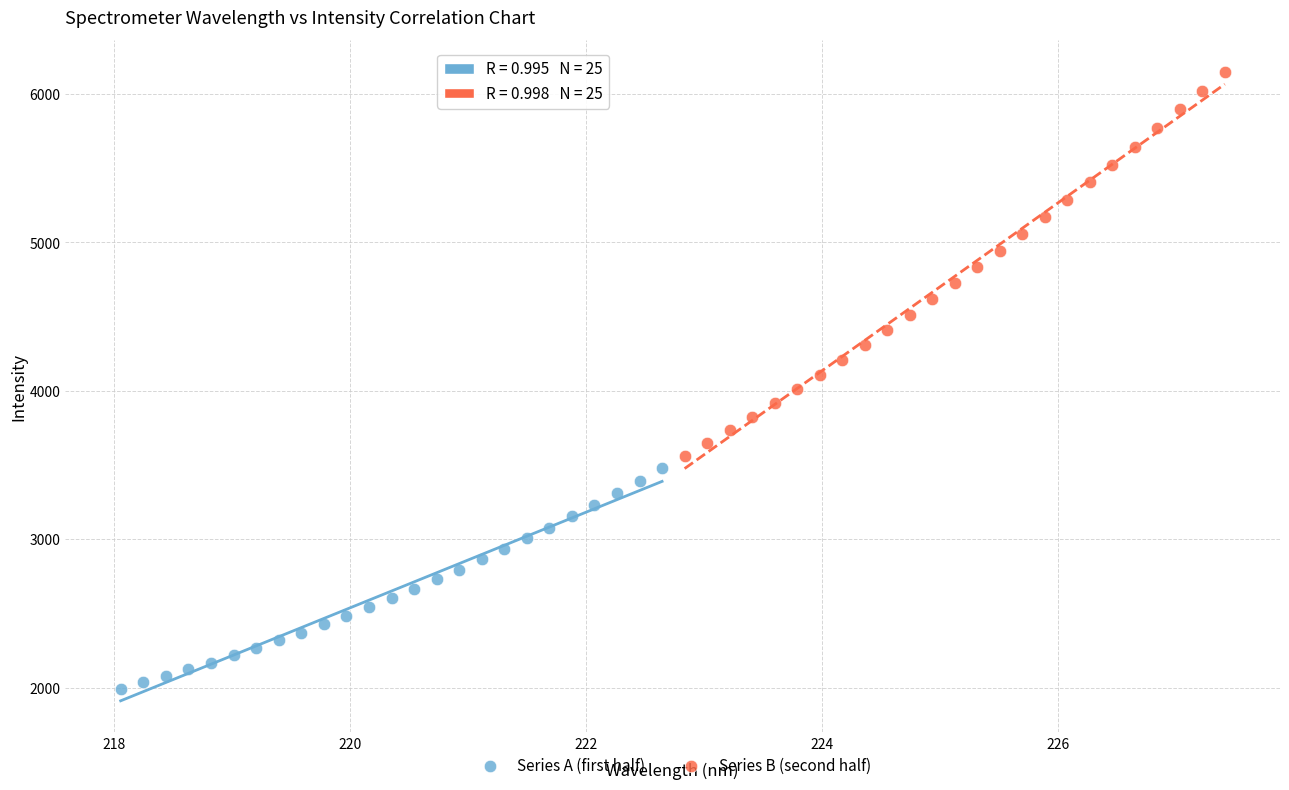

Which series contains the lowest Y value?

Series A (first half)